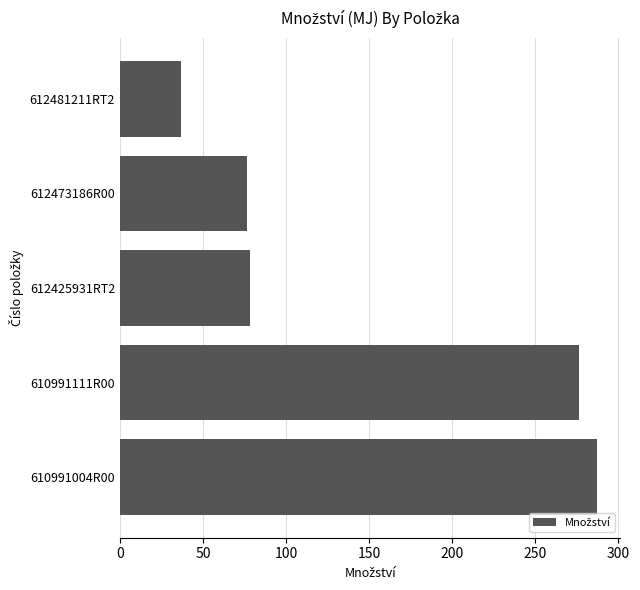

What is the average value?

151.0